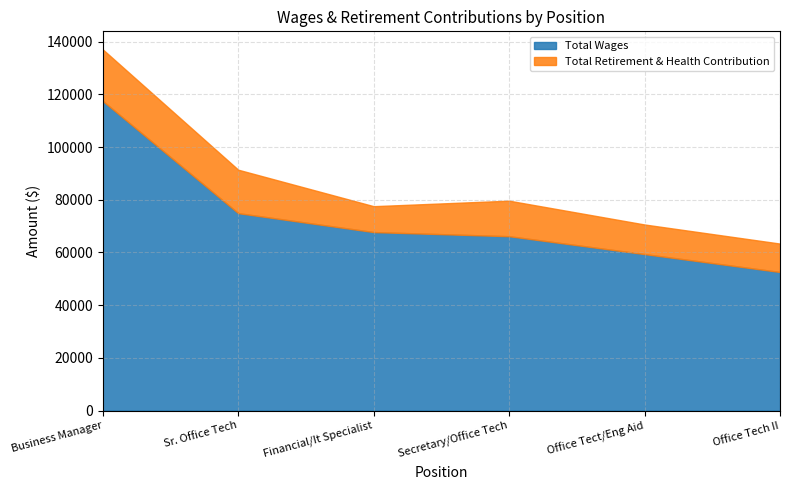

How many lines are shown in the chart?

2